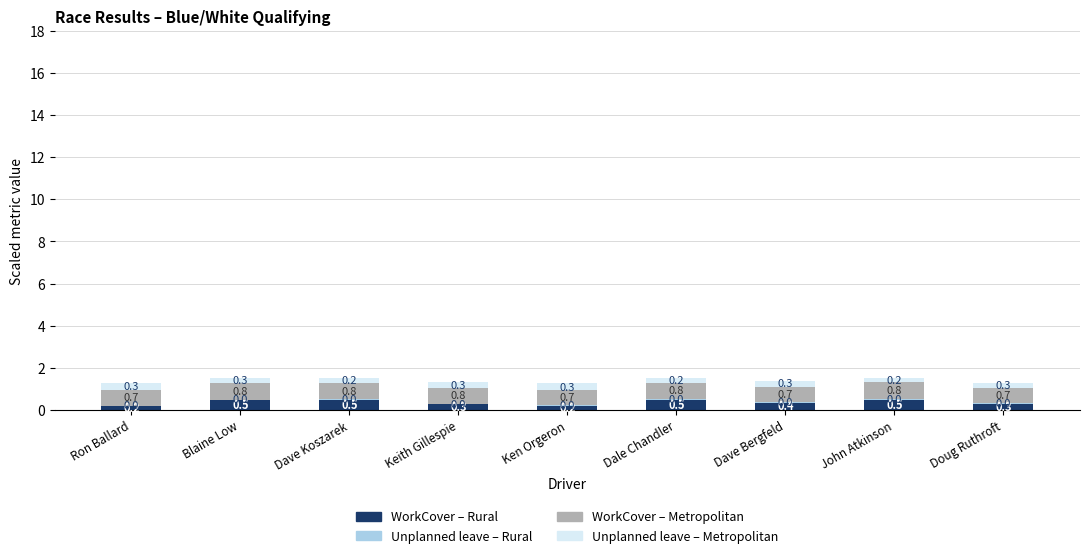

The value of WorkCover – Rural at Dave Bergfeld is 0.4. True or false?

True